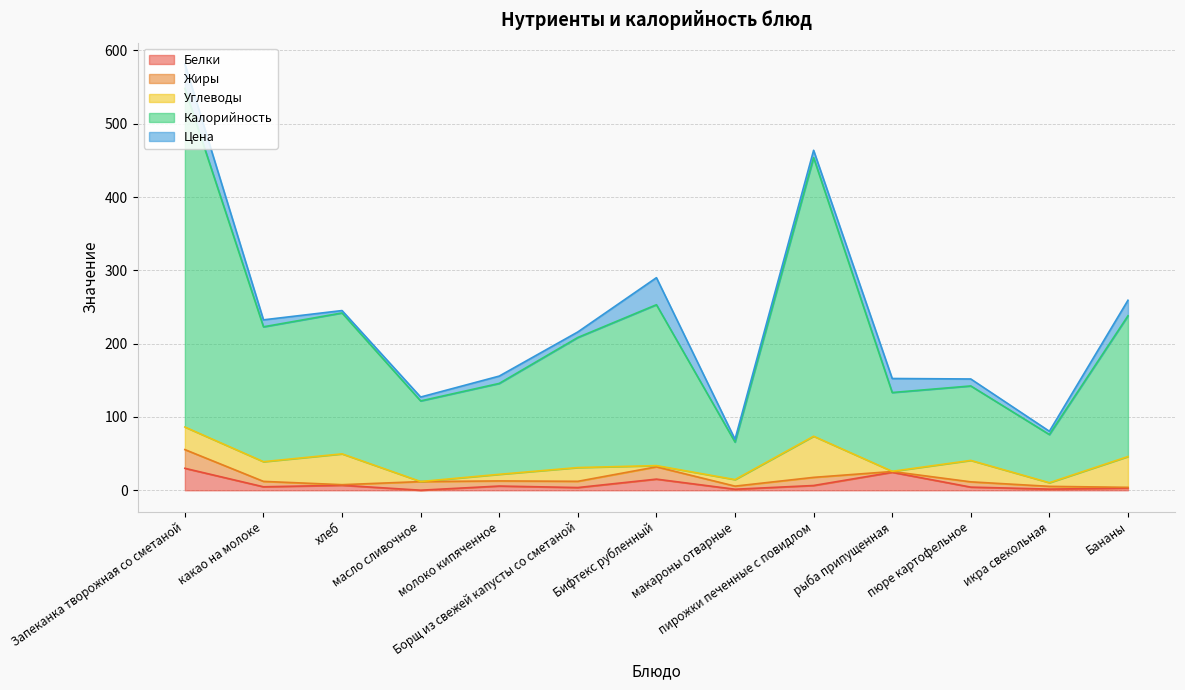

What position from the right is пюре картофельное?

3